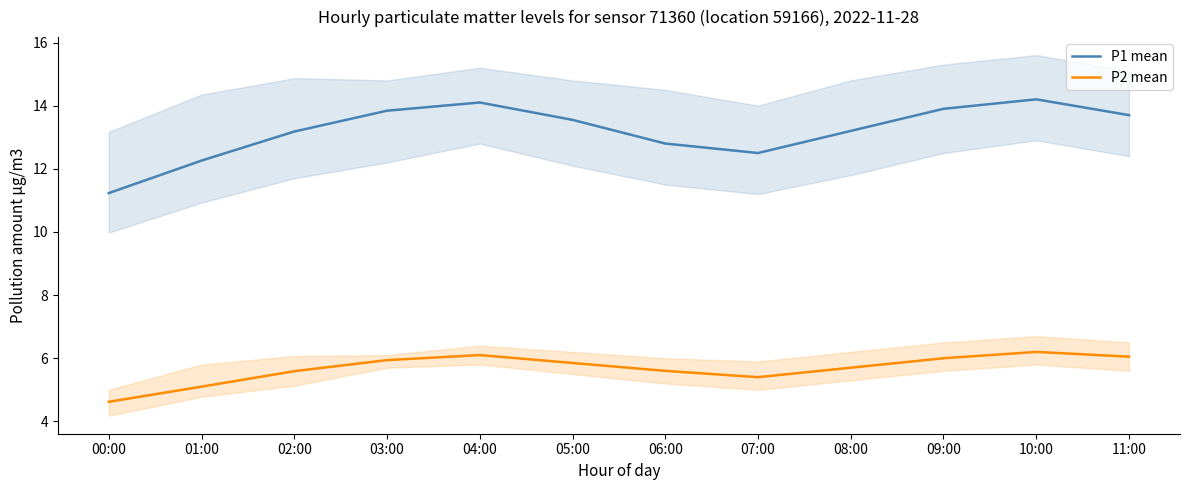

What is the value of the P2 mean point at the 5th from the left?

6.1